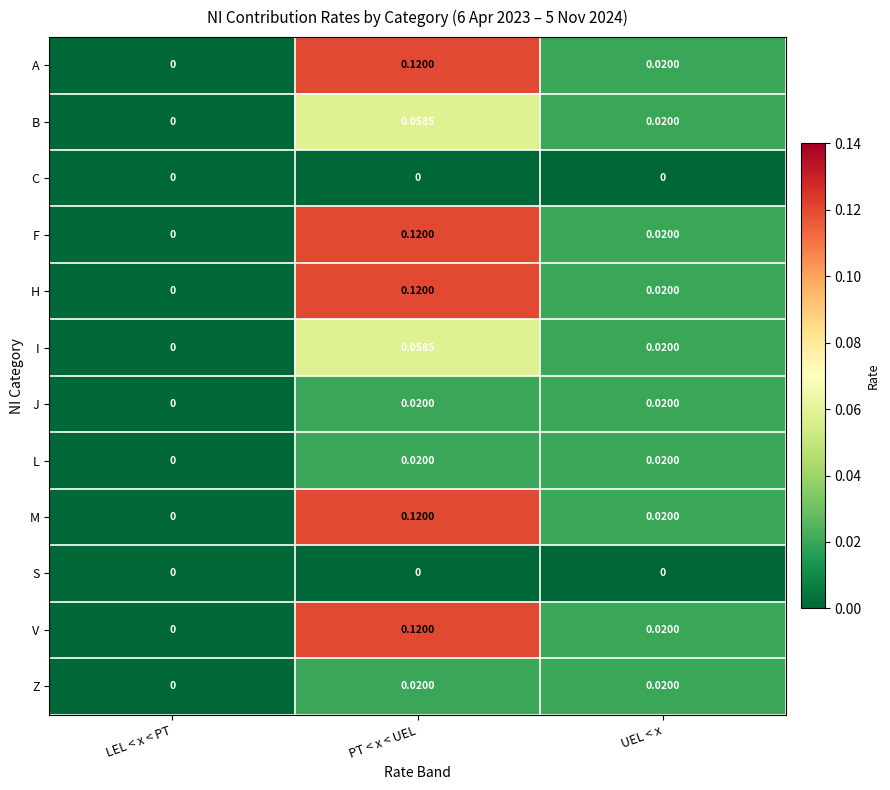

Which category has the highest value across all series?

PT < x < UEL